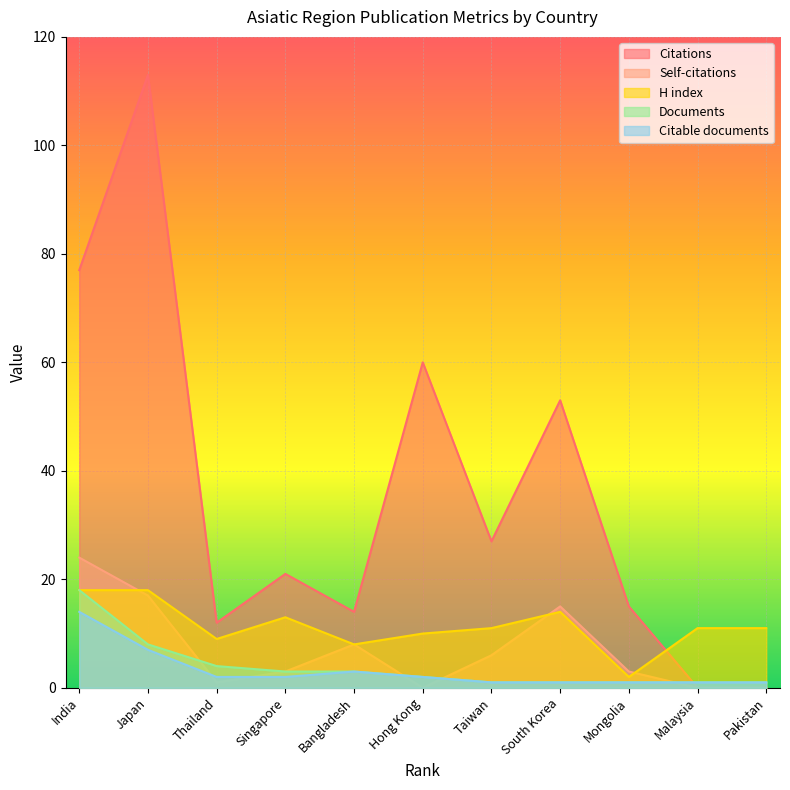

True or false: H index and Citable documents cross at least once.

False